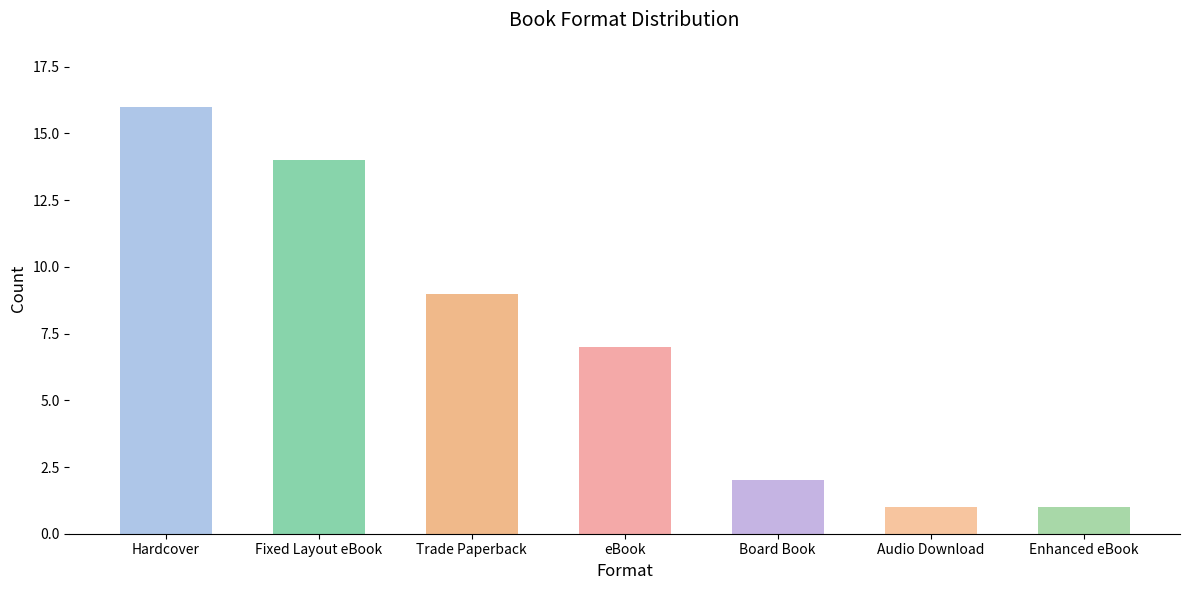

What is the maximum value shown in the chart?

16